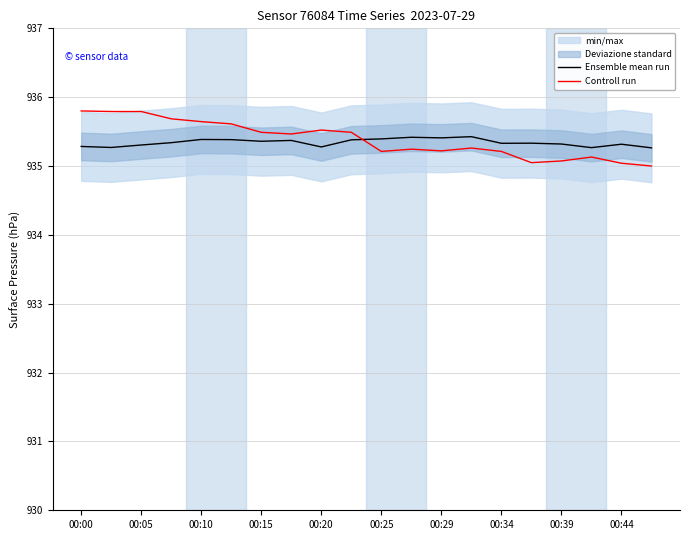

What is the sum of the Ensemble mean run values at 00:05 and 00:15?

1870.7